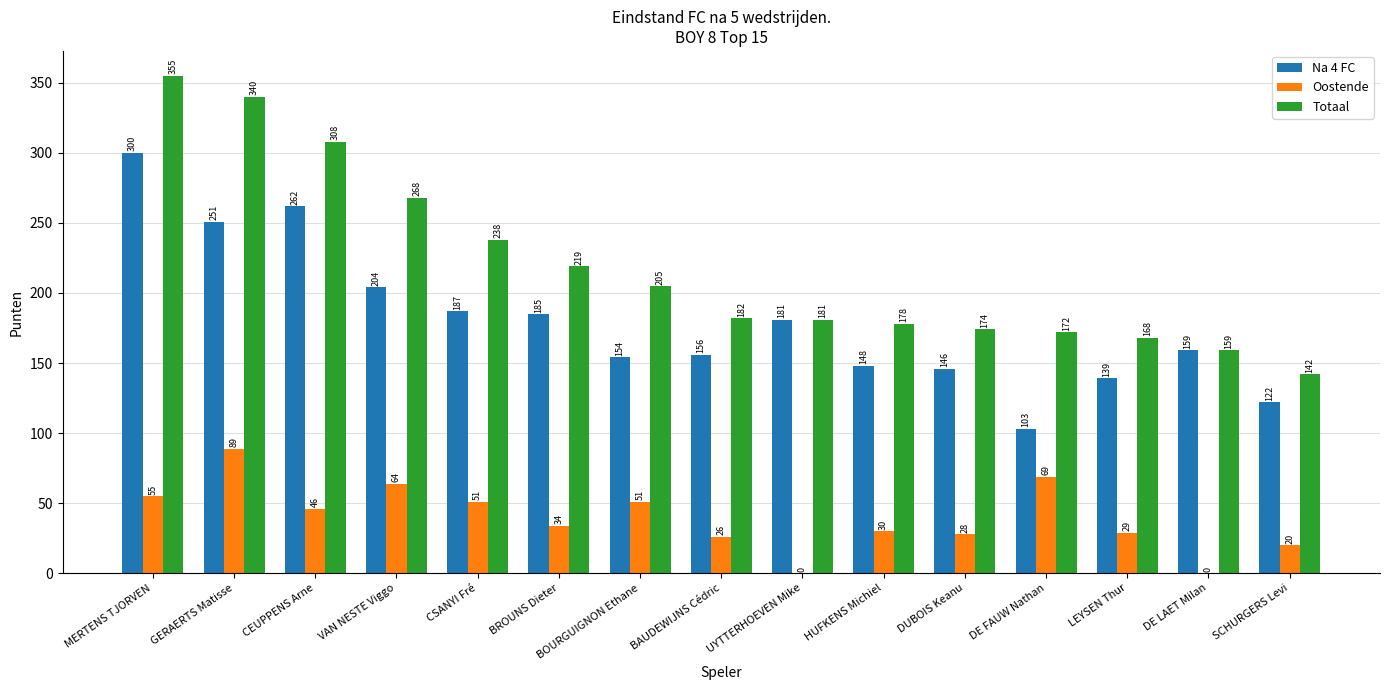

At which label does Totaal reach its peak?

MERTENS TJORVEN